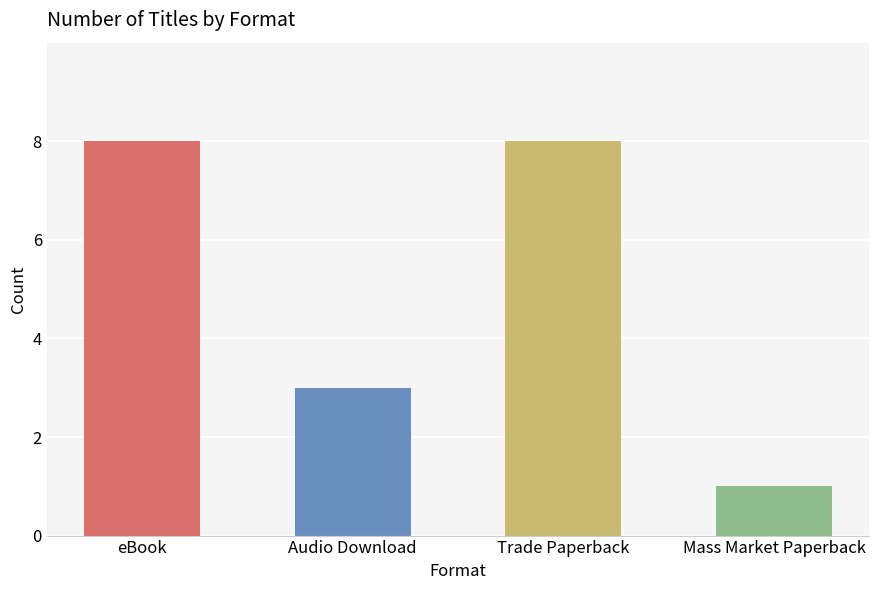

True or false: the data shows 1 at Mass Market Paperback.

True